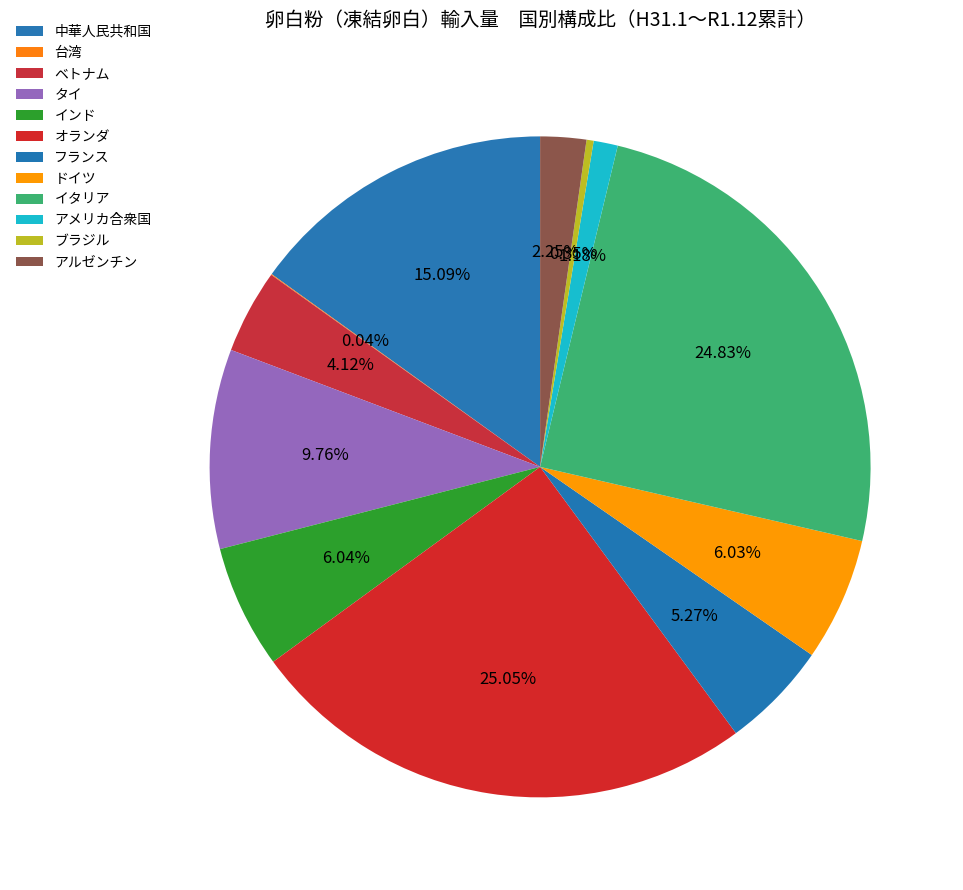

What is the total percentage of タイ and フランス?

15.0%